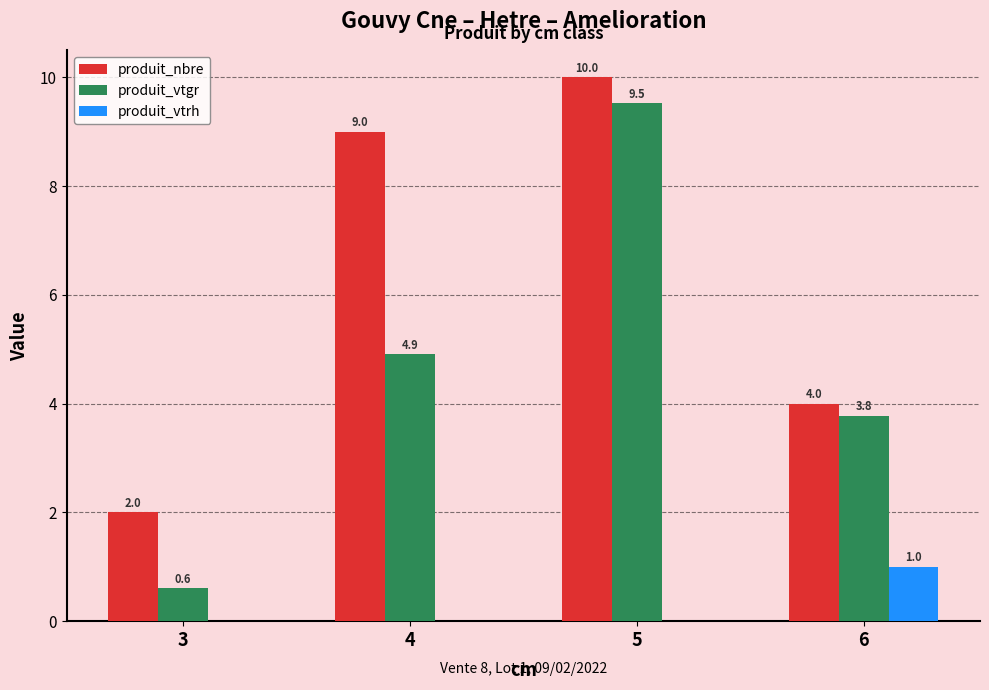

What is the approximate value of produit_nbre at 3?

2.0